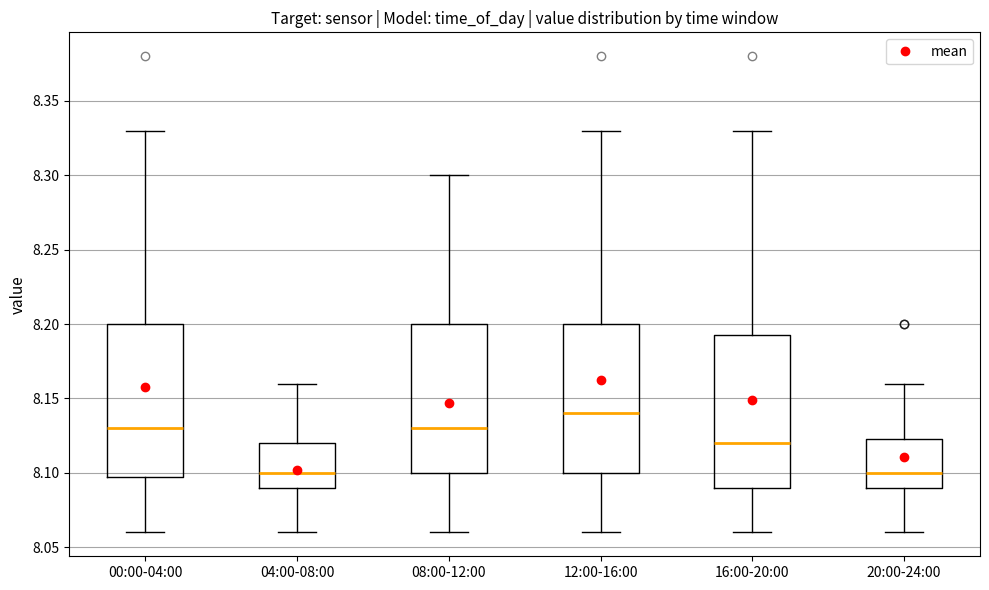

Which box's median line is the highest?

12:00-16:00